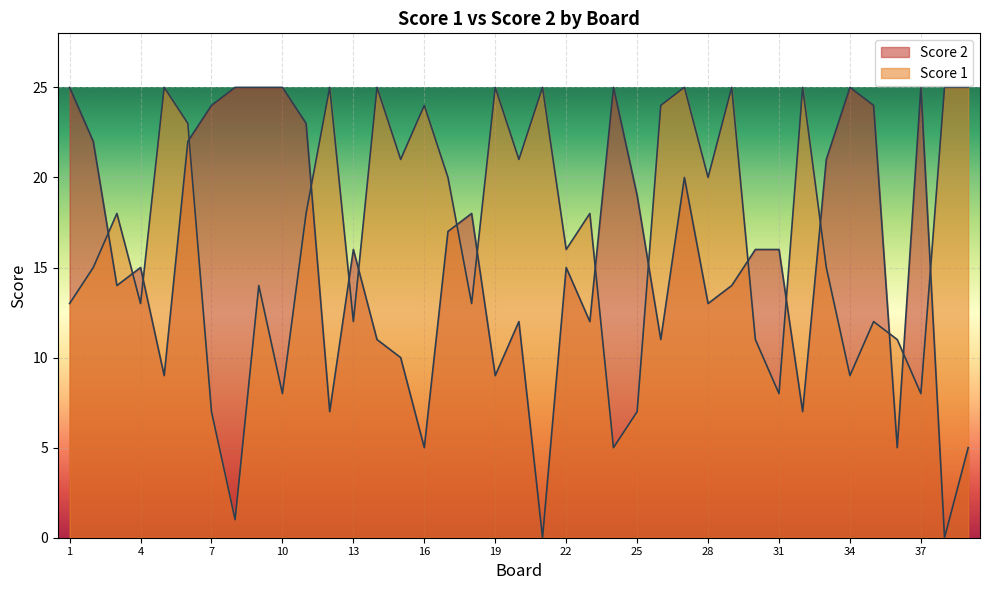

What is the difference between the Score 2 values at 6 and 15?

12